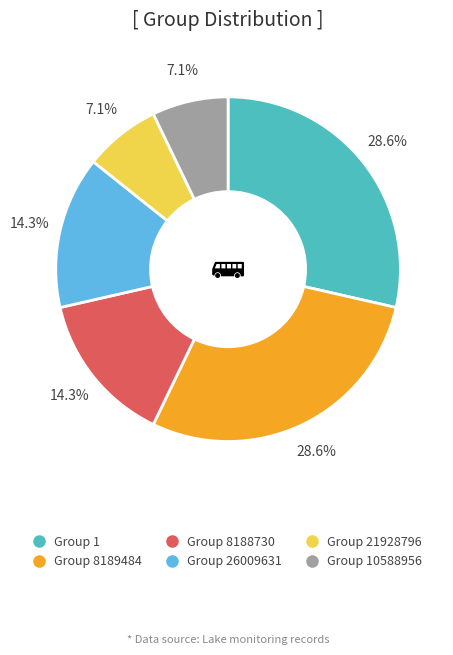

Does any single category account for the majority?

No